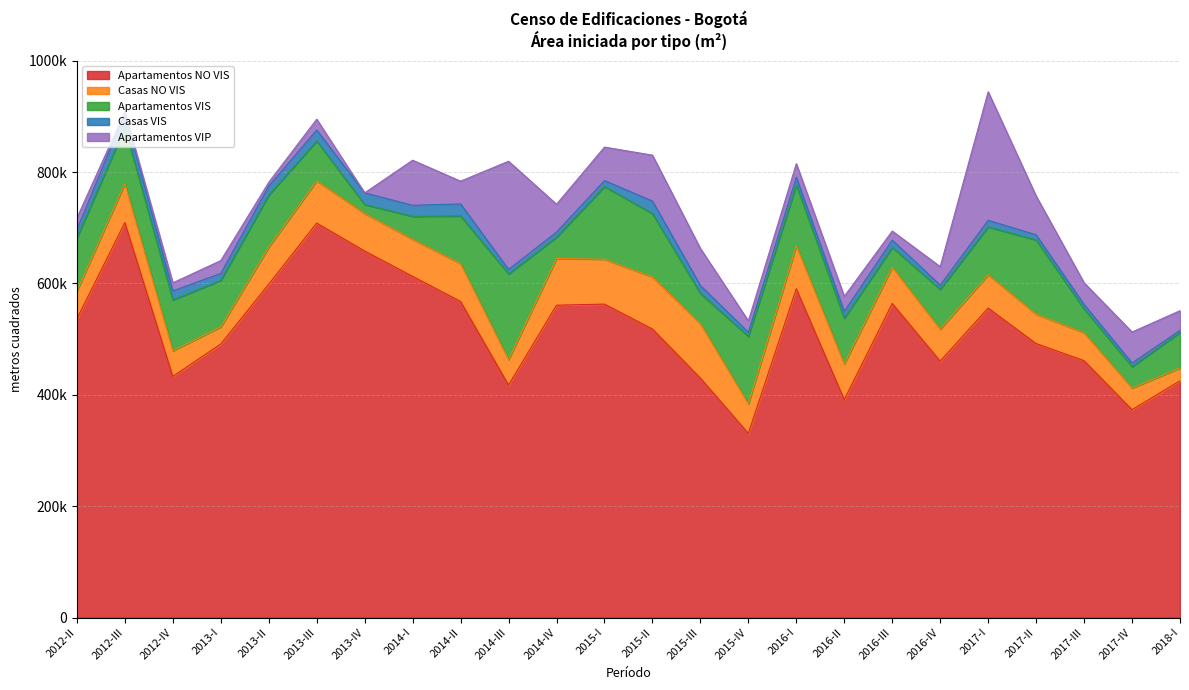

Reading right to left, what are all the values shown in this chart?

Apartamentos NO VIS: 2018-I=425202	2017-IV=373250	2017-III=461306	2017-II=492089	2017-I=555813	2016-IV=460535	2016-III=564086	2016-II=391472	2016-I=590617	2015-IV=330792	2015-III=430061	2015-II=518284	2015-I=562928	2014-IV=560968	2014-III=417603	2014-II=567665	2014-I=612784	2013-IV=658277	2013-III=708451	2013-II=598814	2013-I=491270	2012-IV=433142	2012-III=709508	2012-II=536740
Casas NO VIS: 2018-I=22906	2017-IV=38949	2017-III=50272	2017-II=52805	2017-I=59811	2016-IV=57431	2016-III=65222	2016-II=63788	2016-I=77364	2015-IV=53010	2015-III=97630	2015-II=93416	2015-I=80685	2014-IV=83832	2014-III=45778	2014-II=68060	2014-I=66608	2013-IV=67421	2013-III=75924	2013-II=66492	2013-I=30800	2012-IV=45929	2012-III=69873	2012-II=49616
Apartamentos VIS: 2018-I=64036	2017-IV=38351	2017-III=42623	2017-II=133332	2017-I=86059	2016-IV=71564	2016-III=35557	2016-II=82389	2016-I=108882	2015-IV=121202	2015-III=54408	2015-II=113833	2015-I=130601	2014-IV=38337	2014-III=153759	2014-II=85476	2014-I=41208	2013-IV=16047	2013-III=71601	2013-II=93492	2013-I=83397	2012-IV=91386	2012-III=100934	2012-II=95512
Casas VIS: 2018-I=3694	2017-IV=6579	2017-III=8050	2017-II=9141	2017-I=11679	2016-IV=7454	2016-III=13019	2016-II=12077	2016-I=13858	2015-IV=7246	2015-III=14205	2015-II=22485	2015-I=10565	2014-IV=9139	2014-III=8049	2014-II=21637	2014-I=19747	2013-IV=20999	2013-III=19650	2013-II=16126	2013-I=12539	2012-IV=16244	2012-III=25724	2012-II=14674
Apartamentos VIP: 2018-I=35276	2017-IV=55660	2017-III=39046	2017-II=69774	2017-I=230934	2016-IV=33260	2016-III=16274	2016-II=27179	2016-I=24428	2015-IV=20599	2015-III=66466	2015-II=82473	2015-I=60171	2014-IV=50011	2014-III=194361	2014-II=40899	2014-I=81032	2013-IV=0	2013-III=19434	2013-II=6828	2013-I=23132	2012-IV=14463	2012-III=2292	2012-II=21150